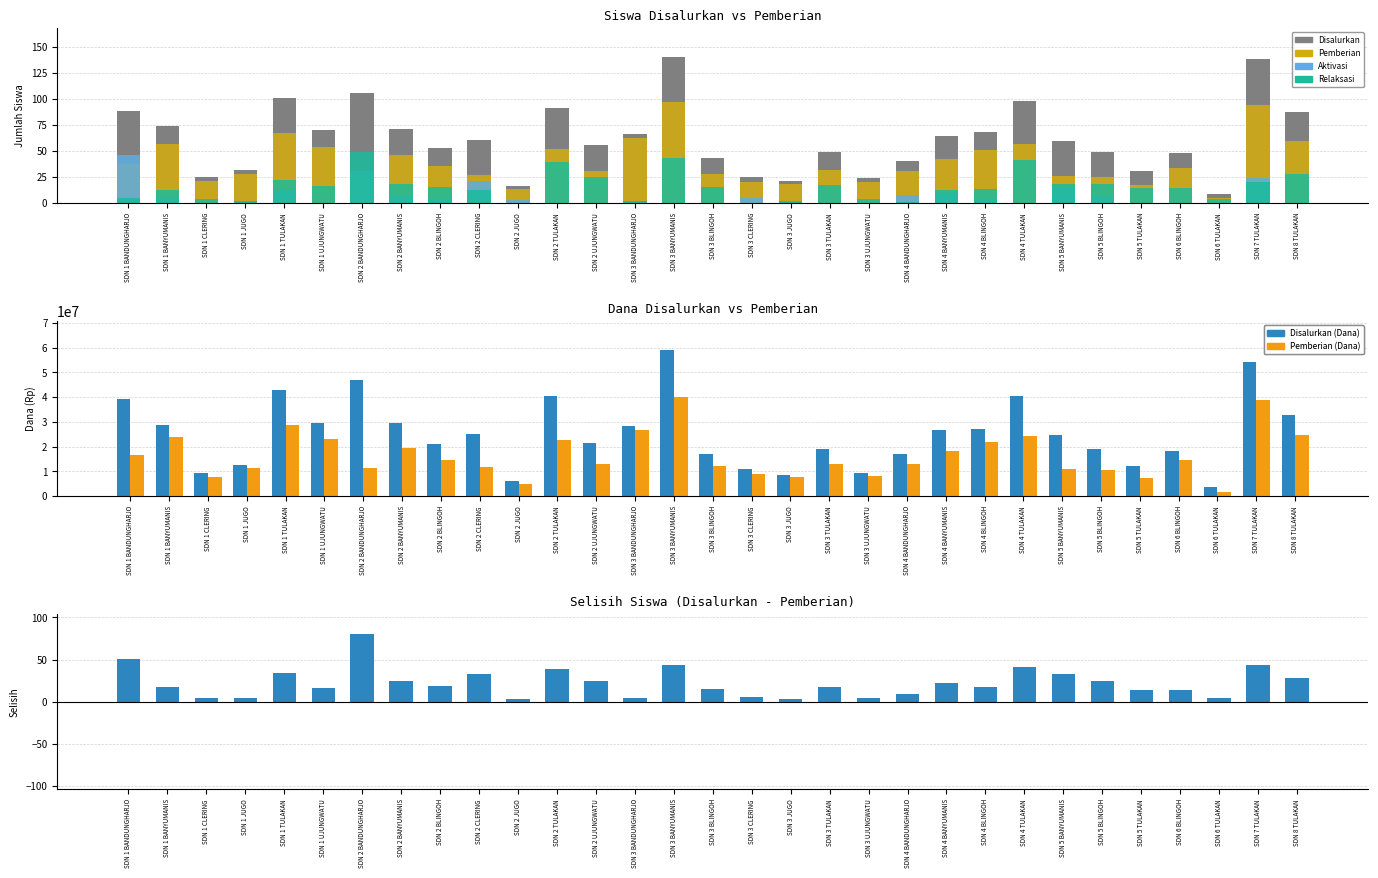

Read the Pemberian (Dana) value at SDN 4 TULAKAN, to the nearest 10.

24300000